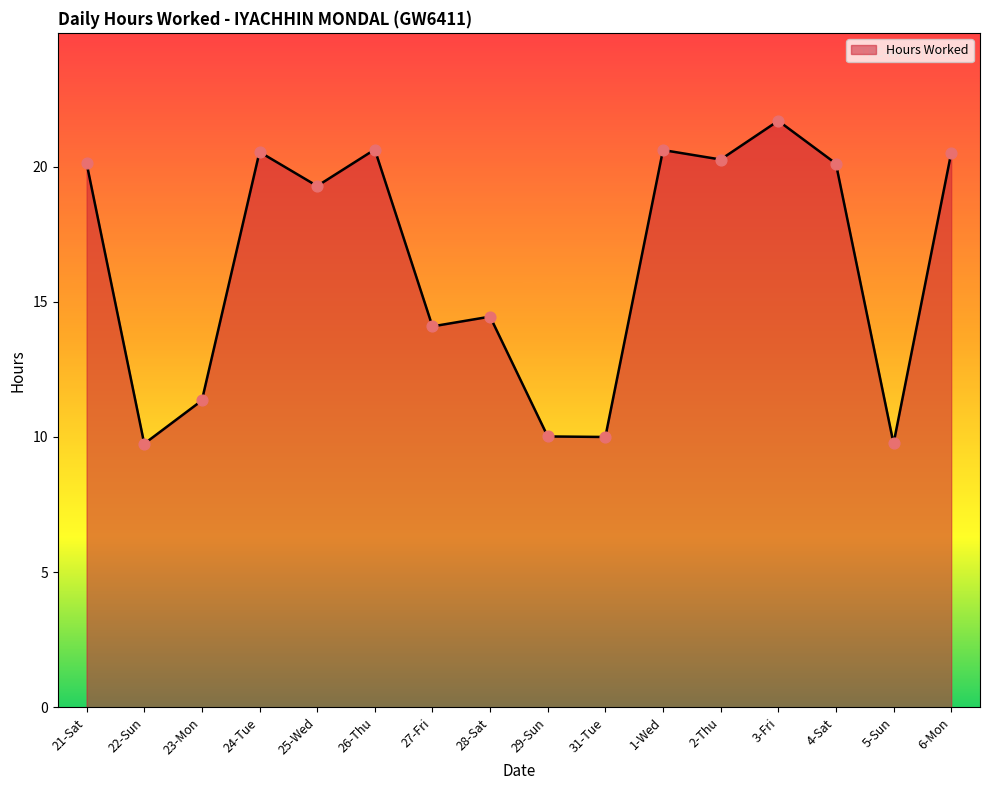

Approximately how many times larger is the value at 24-Tue compared to 1-Wed?

1.0